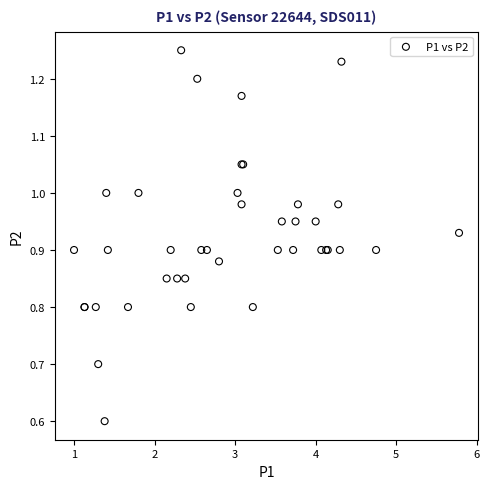

What Y value in the scatter plot is closest to 0?

0.6